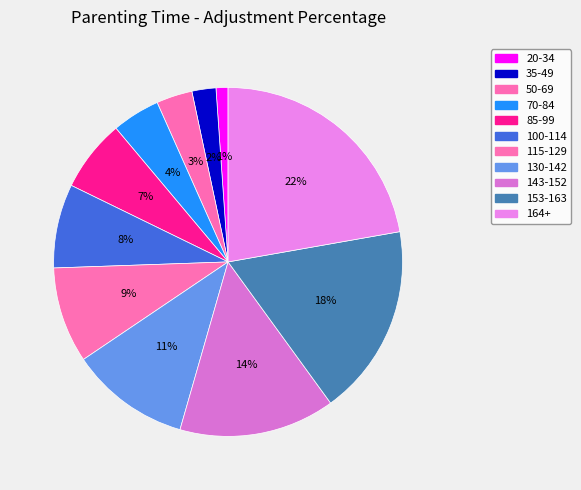

To the nearest percent, what is the combined percentage of 85-99 and 164+?

29%